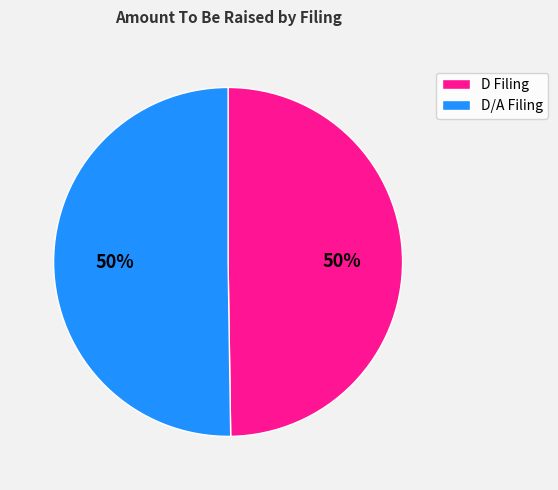

To the nearest percent, what is the combined percentage of D Filing and D/A Filing?

100%